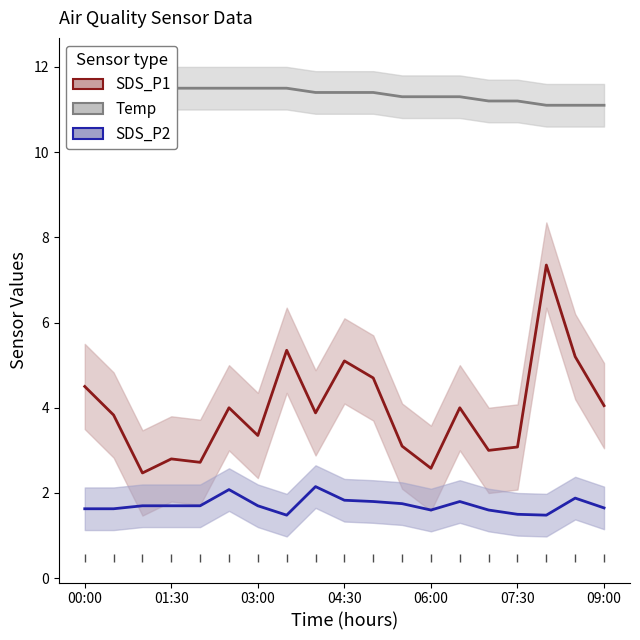

True or false: SDS_P1 and SDS_P2 intersect in this chart.

False